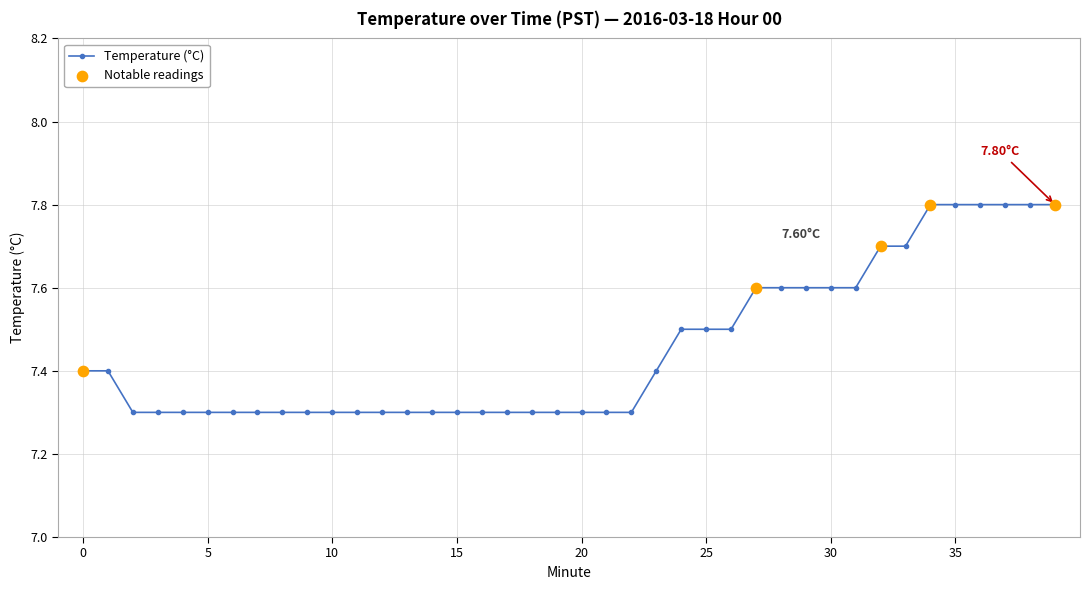

What is the average value?

7.5